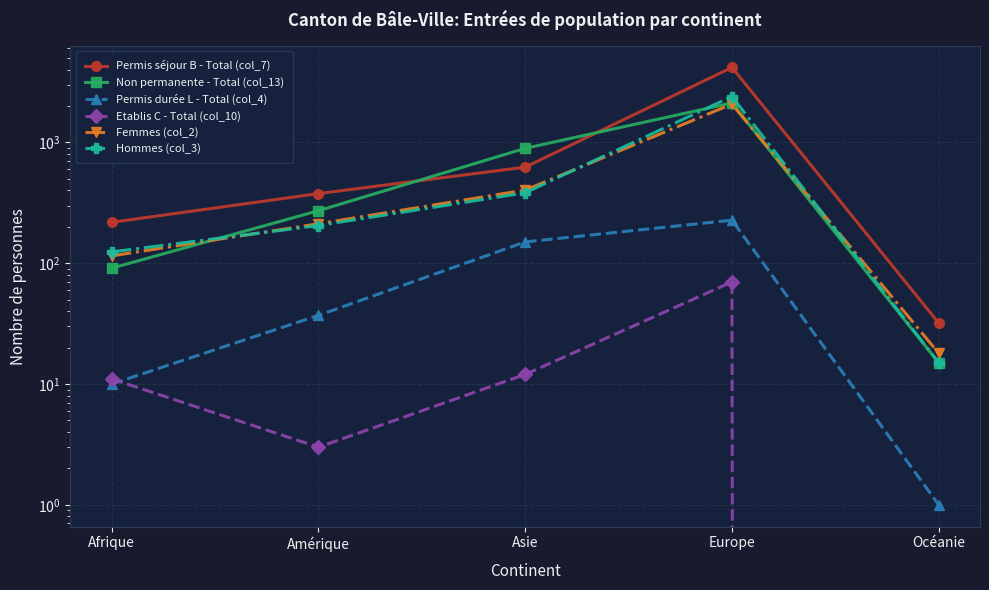

Which category has the lowest value across all series?

Océanie